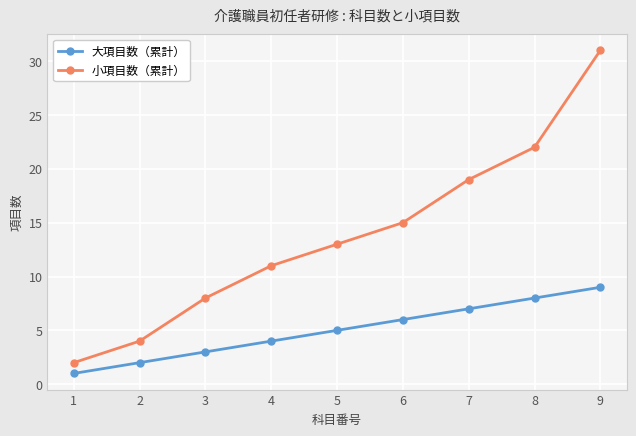

Which series has the largest range (max minus min)?

小項目数（累計）